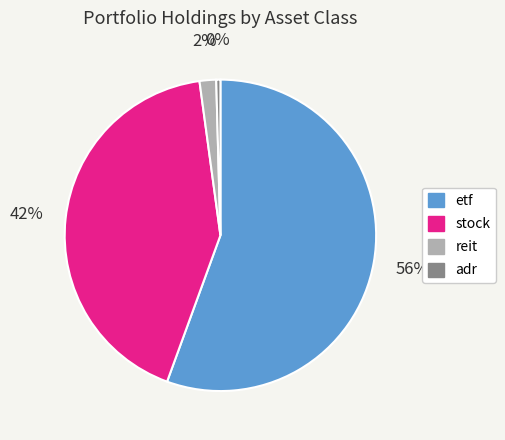

Is there a majority slice in this chart?

Yes